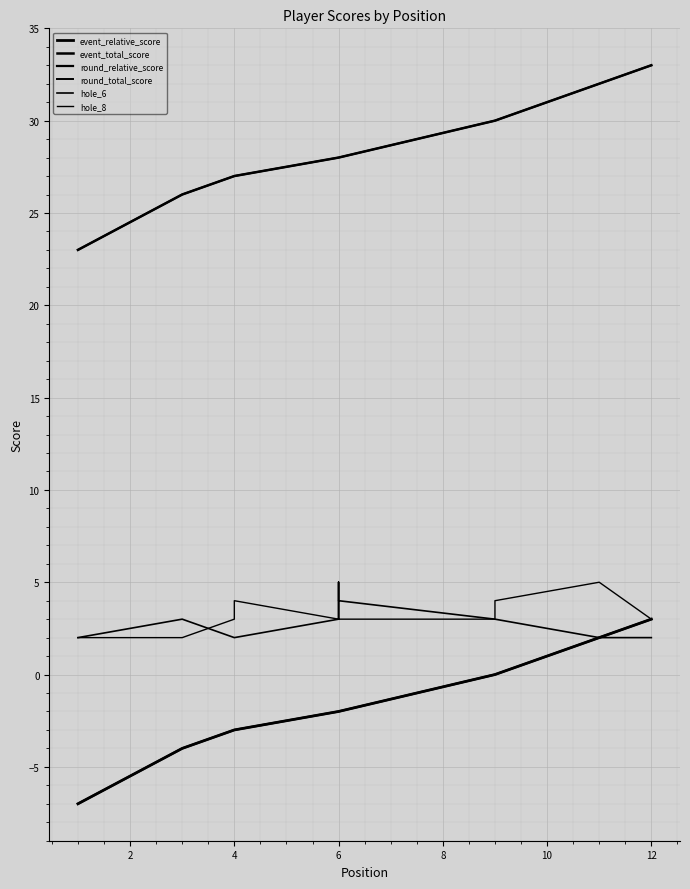

How many lines are shown in the chart?

6